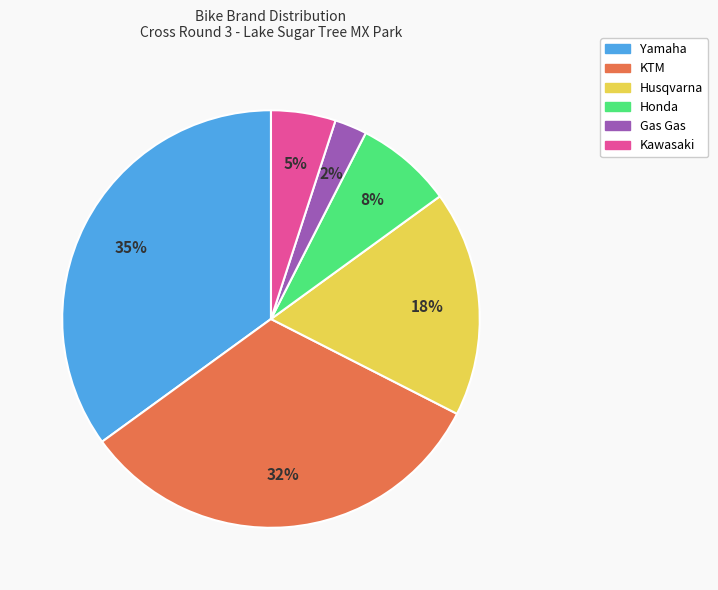

Which has a higher value, Yamaha or Kawasaki?

Yamaha